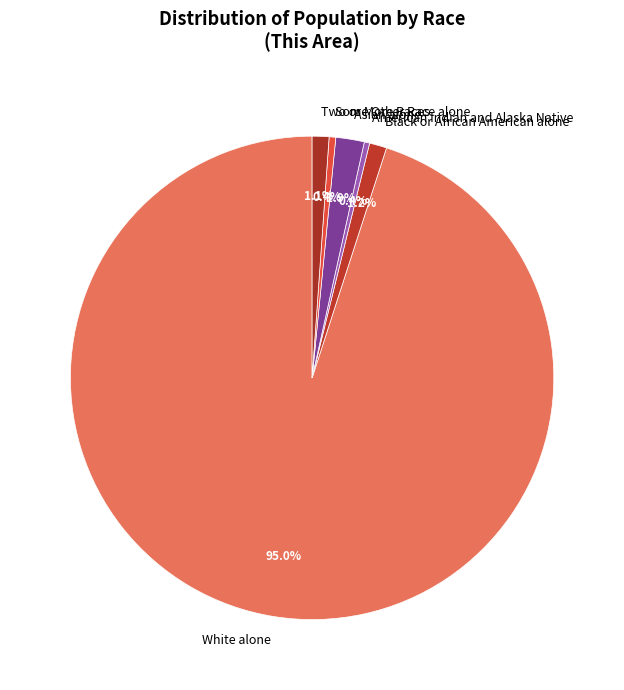

What percentage is the Asian alone slice, to the nearest percent?

2%